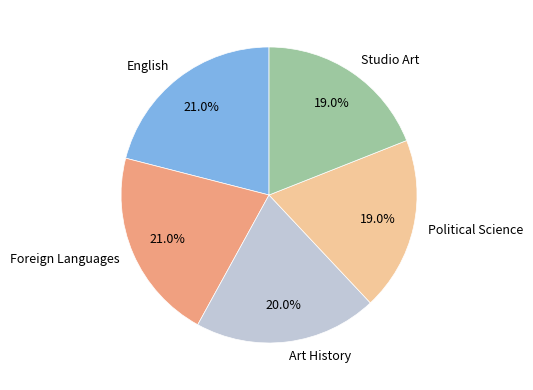

How many slices are in this pie chart?

5